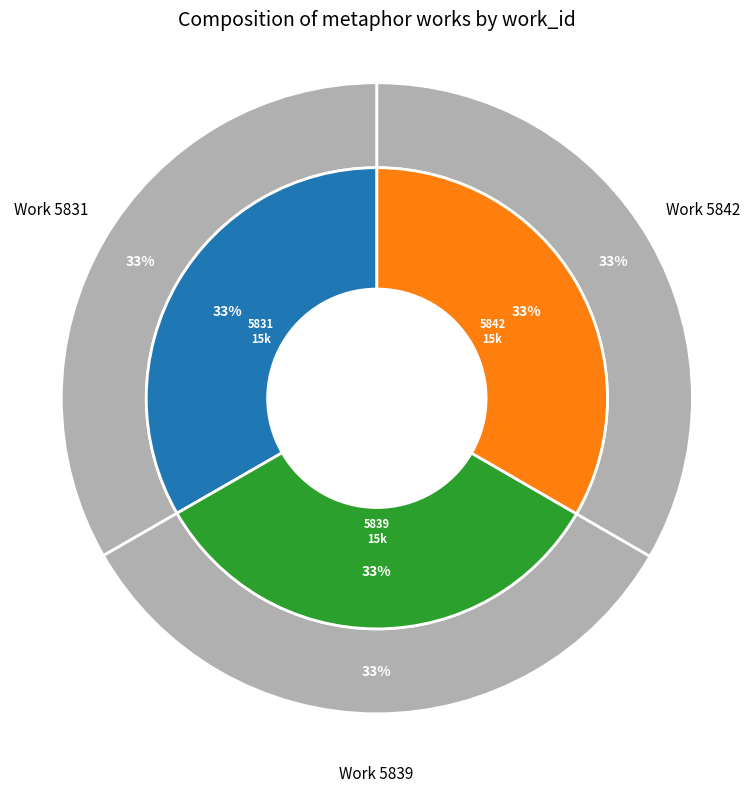

What percentage is NOT represented by 5839?

66.7%